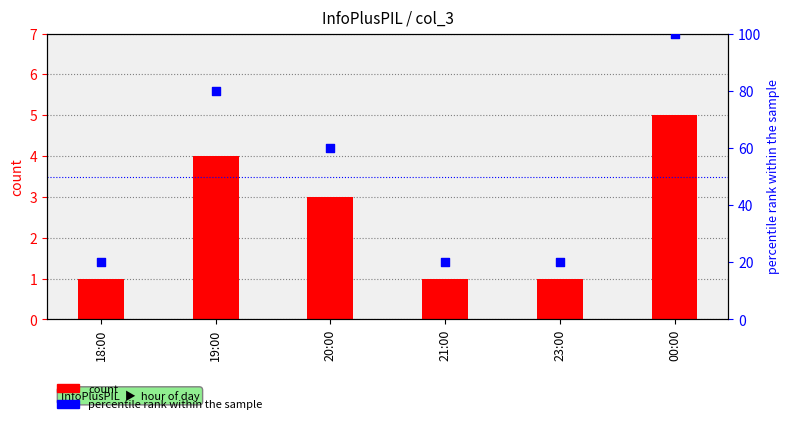

At how many categories does at least one series exceed 76?

2